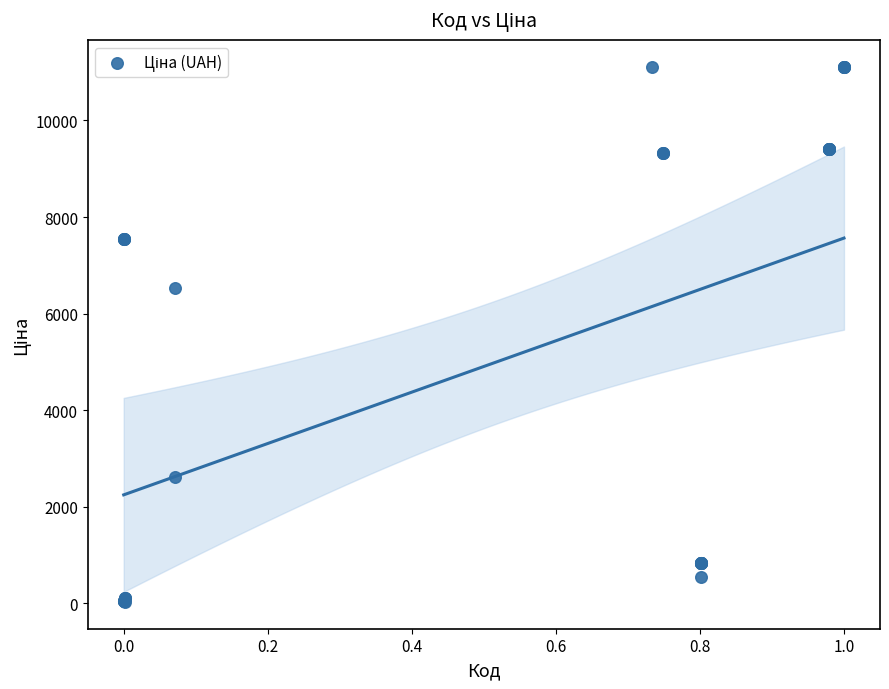

What Y value in the scatter plot is closest to 5572?

6525.0